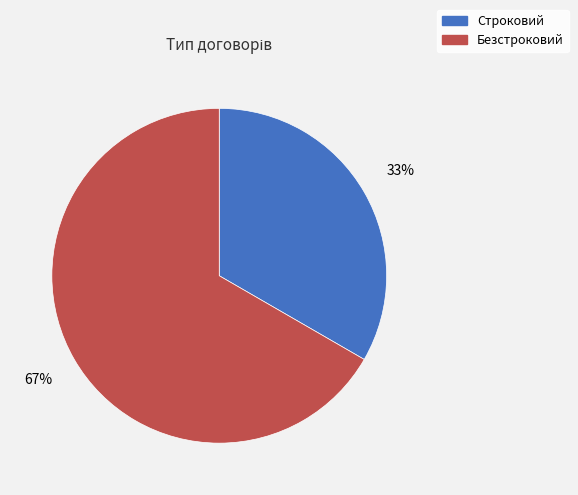

Does Безстроковий account for over 50% of the chart?

Yes